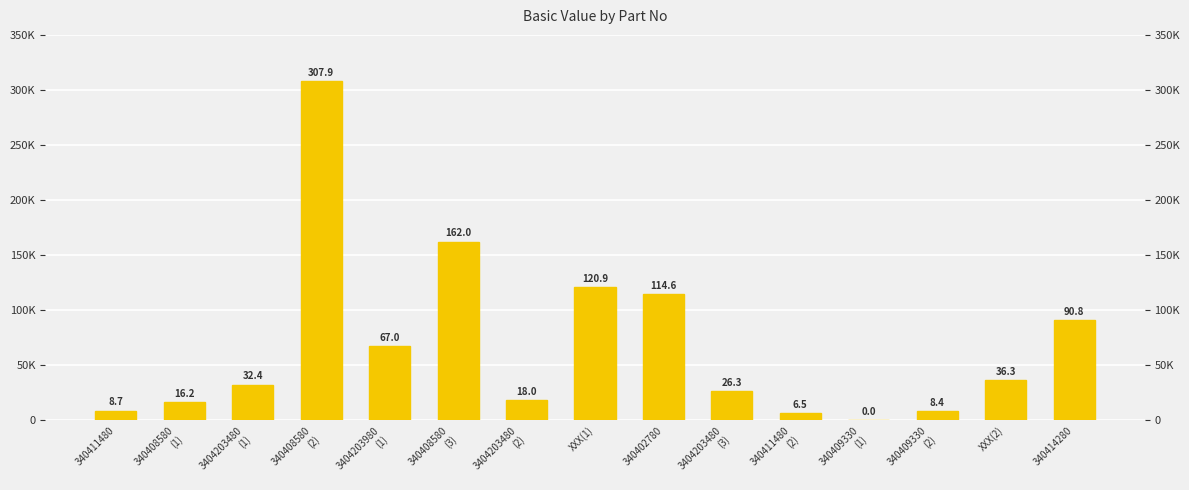

Reading right to left, list all the values displayed in this chart.

340414280=90849.0	XXX(2)=36283.5	340409330
(2)=8362.0	340409330
(1)=28.2	340411480
(2)=6525.0	3404203480
(3)=26280.0	340402780=114572.0	XXX(1)=120945.0	3404203480
(2)=18000.0	340408580
(3)=162040.0	3404203980
(1)=67045.0	340408580
(2)=307876.0	3404203480
(1)=32400.0	340408580
(1)=16204.0	340411480=8700.0